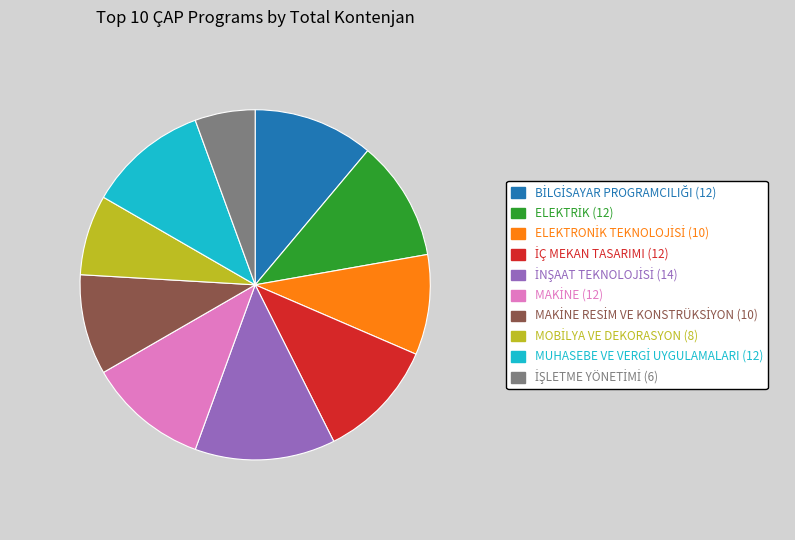

Is there any slice that represents more than half of the pie?

No